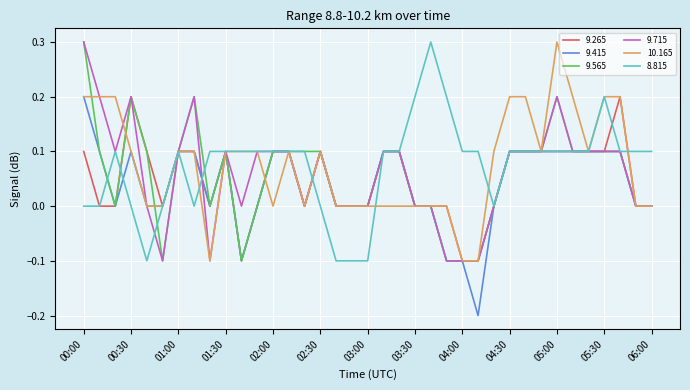

What is the maximum value shown in the chart?

0.3